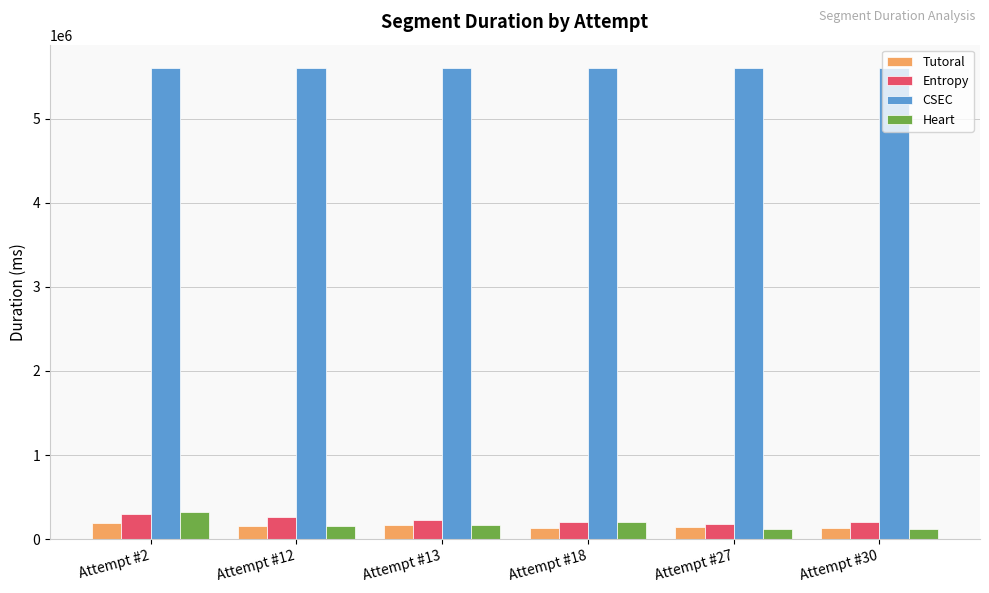

The value of Entropy at Attempt #13 is 227974. True or false?

True